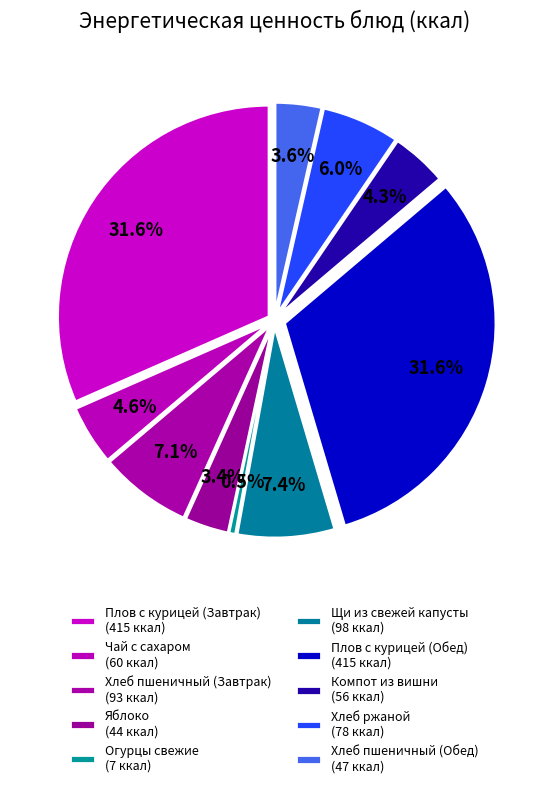

Between Хлеб пшеничный (Завтрак) and Компот из вишни, which is larger?

Хлеб пшеничный (Завтрак)